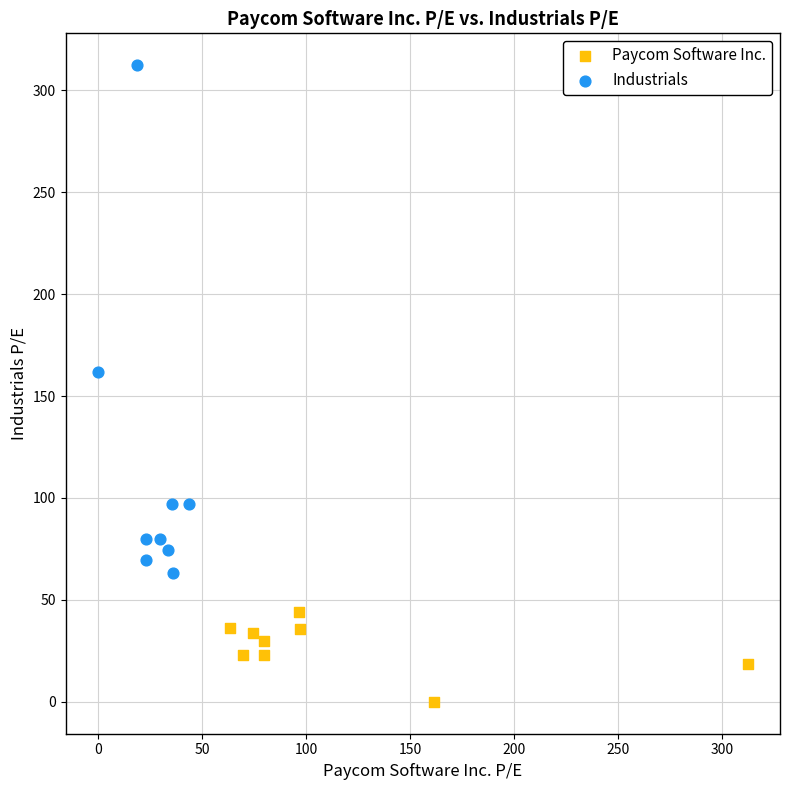

Which series contains the highest Y value?

Industrials